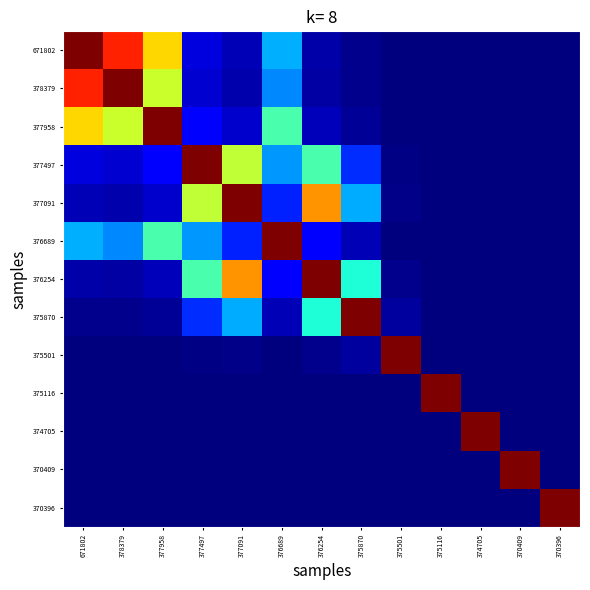

Reading left to right, what are all the values shown in this chart?

671802: 671802=1.0	378379=0.9	377958=0.7	377497=0.1	377091=0.0	376689=0.3	376254=0.0	375870=0.0	375501=0.0	375116=0.0	374705=0.0	370409=0.0	370396=0.0
378379: 671802=0.9	378379=1.0	377958=0.6	377497=0.1	377091=0.0	376689=0.3	376254=0.0	375870=0.0	375501=0.0	375116=0.0	374705=0.0	370409=0.0	370396=0.0
377958: 671802=0.7	378379=0.6	377958=1.0	377497=0.1	377091=0.1	376689=0.4	376254=0.1	375870=0.0	375501=0.0	375116=0.0	374705=0.0	370409=0.0	370396=0.0
377497: 671802=0.1	378379=0.1	377958=0.1	377497=1.0	377091=0.6	376689=0.3	376254=0.4	375870=0.2	375501=0.0	375116=0.0	374705=0.0	370409=0.0	370396=0.0
377091: 671802=0.0	378379=0.0	377958=0.1	377497=0.6	377091=1.0	376689=0.2	376254=0.8	375870=0.3	375501=0.0	375116=0.0	374705=0.0	370409=0.0	370396=0.0
376689: 671802=0.3	378379=0.3	377958=0.4	377497=0.3	377091=0.2	376689=1.0	376254=0.1	375870=0.0	375501=0.0	375116=0.0	374705=0.0	370409=0.0	370396=0.0
376254: 671802=0.0	378379=0.0	377958=0.1	377497=0.4	377091=0.8	376689=0.1	376254=1.0	375870=0.4	375501=0.0	375116=0.0	374705=0.0	370409=0.0	370396=0.0
375870: 671802=0.0	378379=0.0	377958=0.0	377497=0.2	377091=0.3	376689=0.0	376254=0.4	375870=1.0	375501=0.0	375116=0.0	374705=0.0	370409=0.0	370396=0.0
375501: 671802=0.0	378379=0.0	377958=0.0	377497=0.0	377091=0.0	376689=0.0	376254=0.0	375870=0.0	375501=1.0	375116=0.0	374705=0.0	370409=0.0	370396=0.0
375116: 671802=0.0	378379=0.0	377958=0.0	377497=0.0	377091=0.0	376689=0.0	376254=0.0	375870=0.0	375501=0.0	375116=1.0	374705=0.0	370409=0.0	370396=0.0
374705: 671802=0.0	378379=0.0	377958=0.0	377497=0.0	377091=0.0	376689=0.0	376254=0.0	375870=0.0	375501=0.0	375116=0.0	374705=1.0	370409=0.0	370396=0.0
370409: 671802=0.0	378379=0.0	377958=0.0	377497=0.0	377091=0.0	376689=0.0	376254=0.0	375870=0.0	375501=0.0	375116=0.0	374705=0.0	370409=1.0	370396=0.0
370396: 671802=0.0	378379=0.0	377958=0.0	377497=0.0	377091=0.0	376689=0.0	376254=0.0	375870=0.0	375501=0.0	375116=0.0	374705=0.0	370409=0.0	370396=1.0